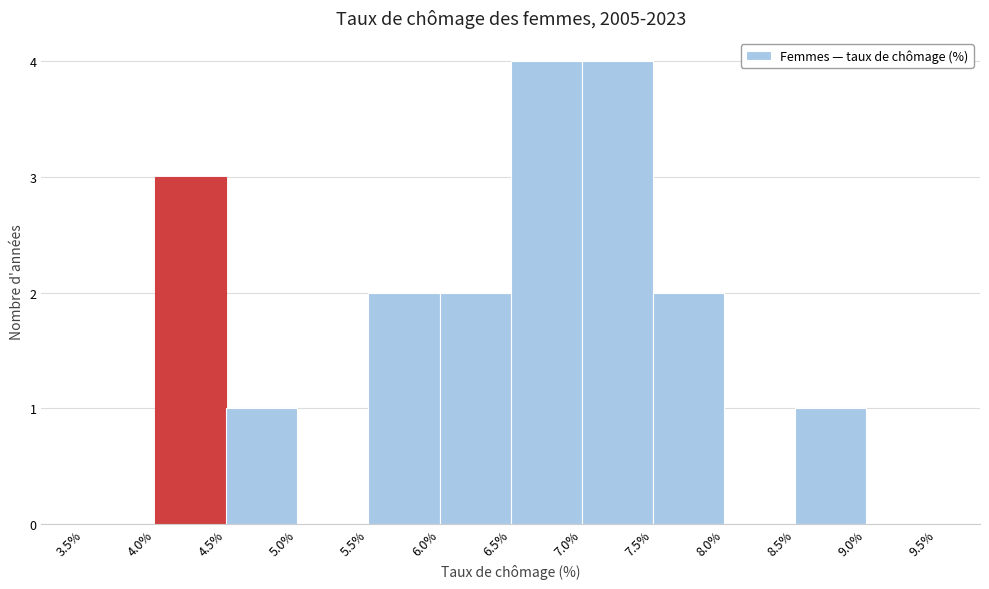

Reading left to right, transcribe this chart: for each bar, give the range it covers on the x-axis and its height. The values are not printed on the chart, so give them approximately, as read against the axis.

3.5% to 4.0%: 0
4.0% to 4.5%: 3
4.5% to 5.0%: 1
5.0% to 5.5%: 0
5.5% to 6.0%: 2
6.0% to 6.5%: 2
6.5% to 7.0%: 4
7.0% to 7.5%: 4
7.5% to 8.0%: 2
8.0% to 8.5%: 0
8.5% to 9.0%: 1
9.0% to 9.5%: 0